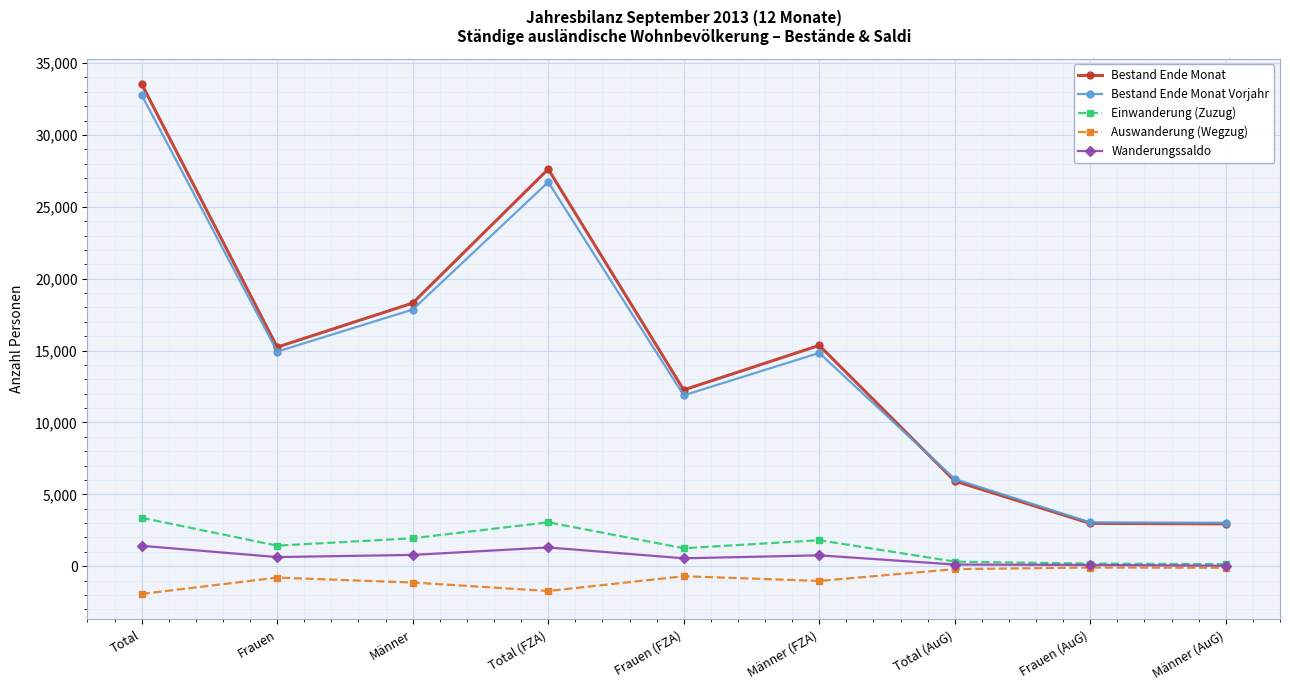

Which series has the widest spread of values?

Bestand Ende Monat